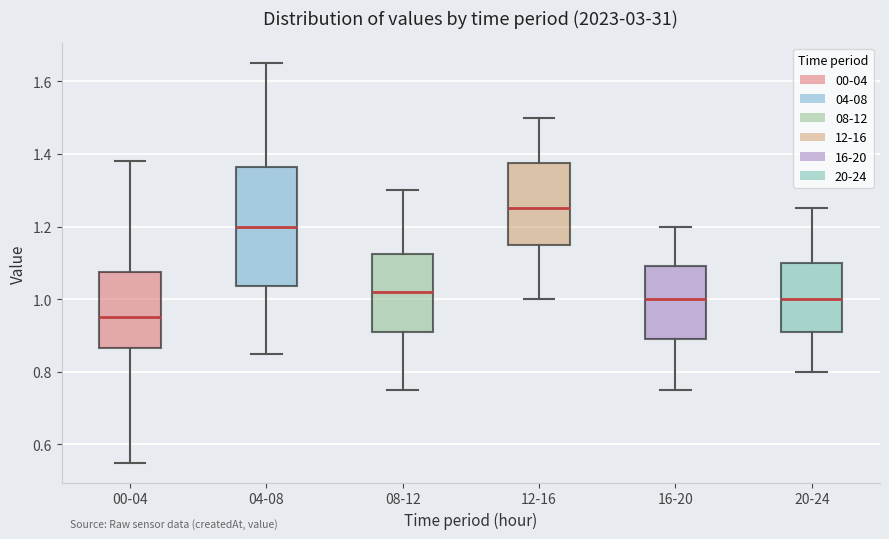

Comparing the boxes themselves (not the whiskers), which one is the tallest?

04-08